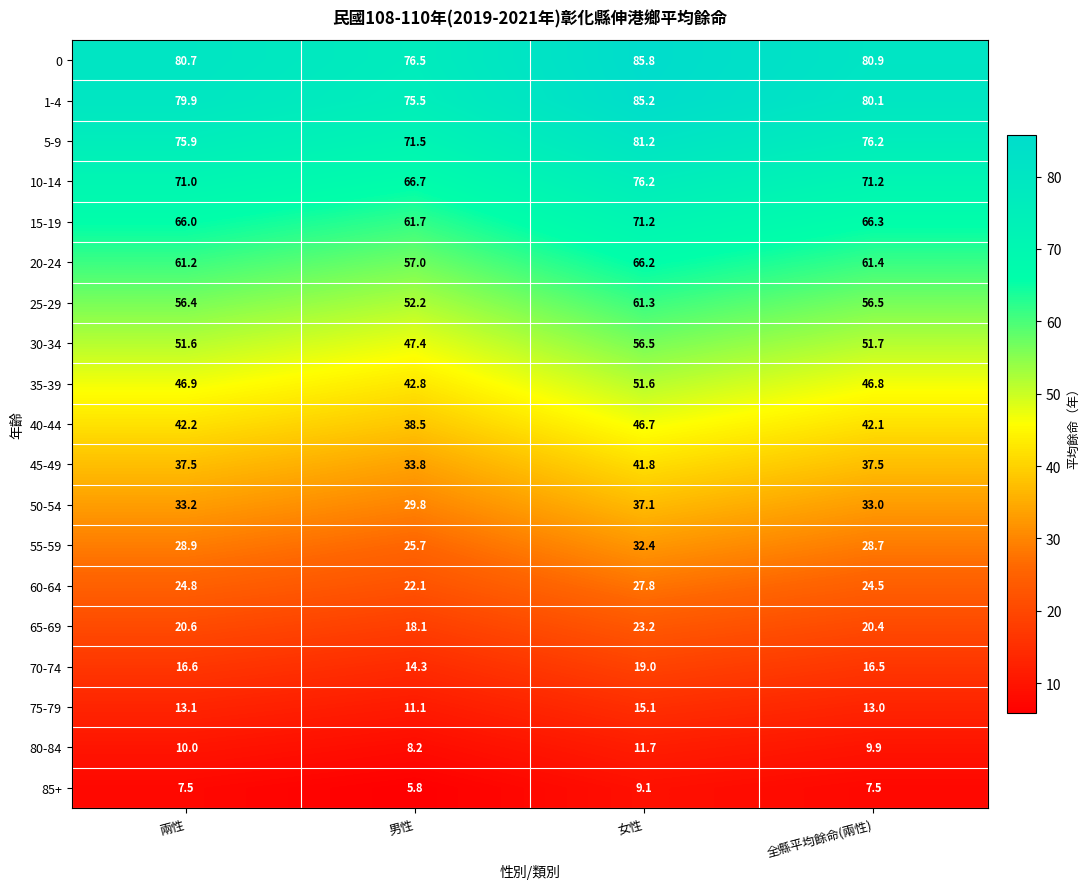

At which category is the sum across all series the highest?

女性